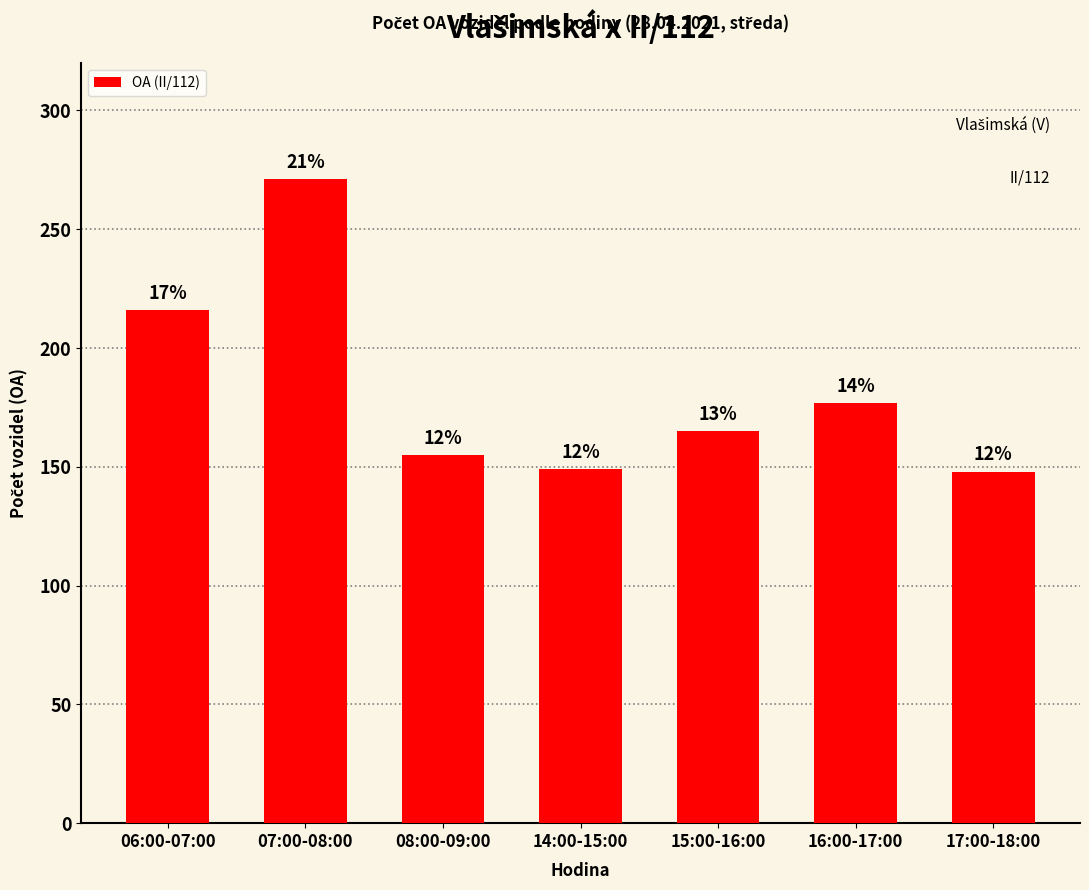

Does the chart contain any negative values?

No